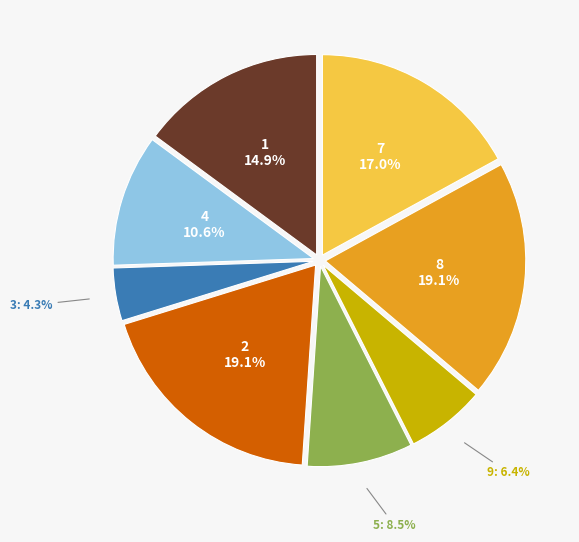

Does any single category account for the majority?

No